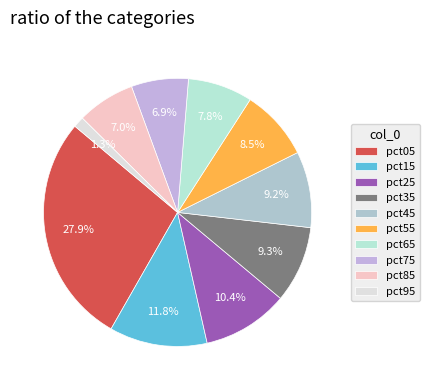

To the nearest percent, what portion does pct95 represent?

1%